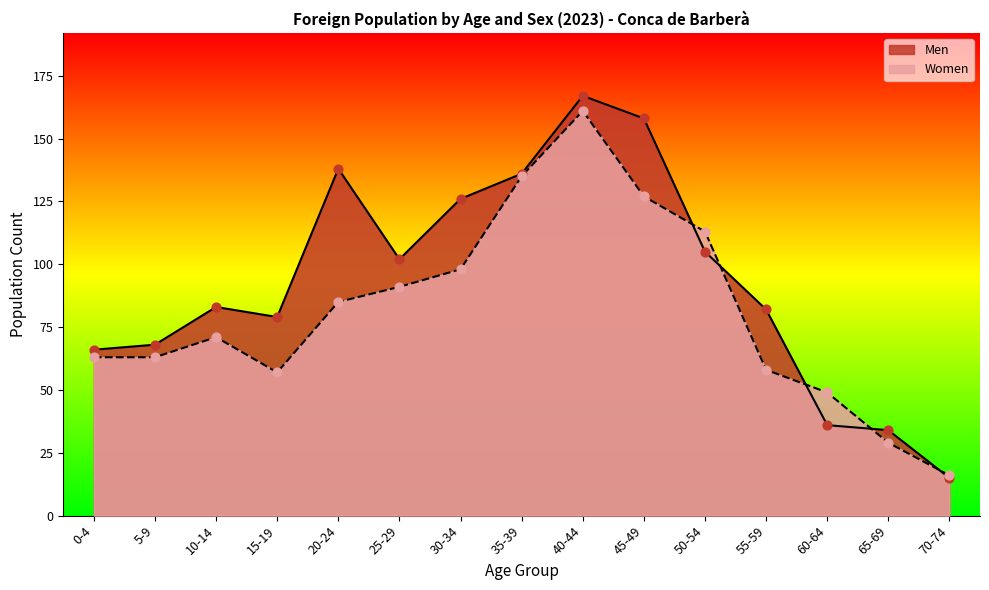

At how many categories does at least one series exceed 156?

2